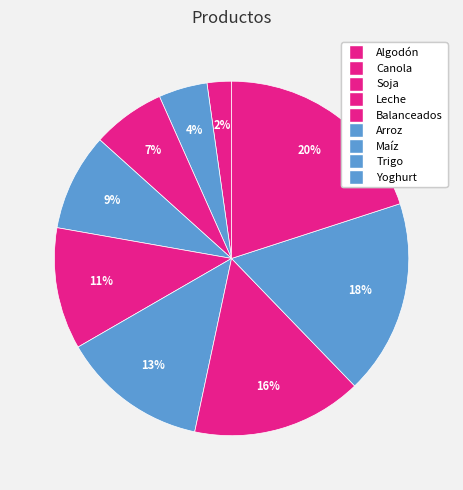

How many segments does this pie chart have?

9